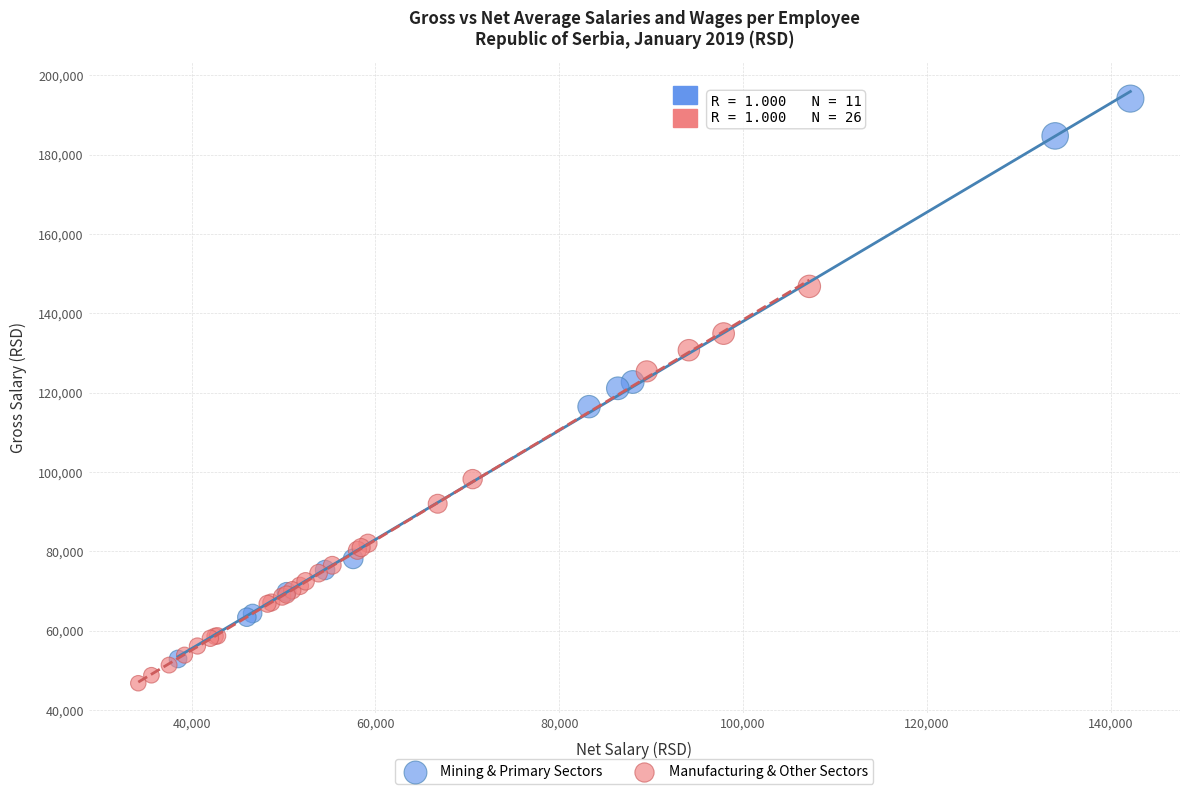

What are all the series names shown in the legend?

Mining & Primary Sectors, Manufacturing & Other Sectors